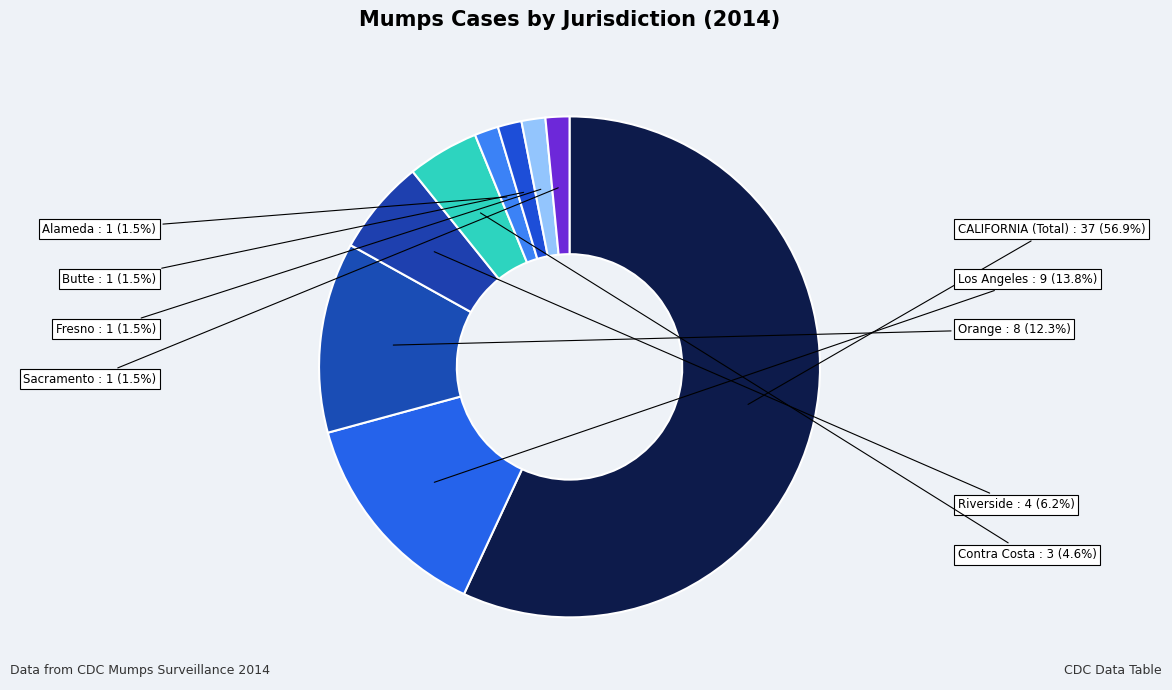

What portion of the pie excludes Contra Costa?

95.4%